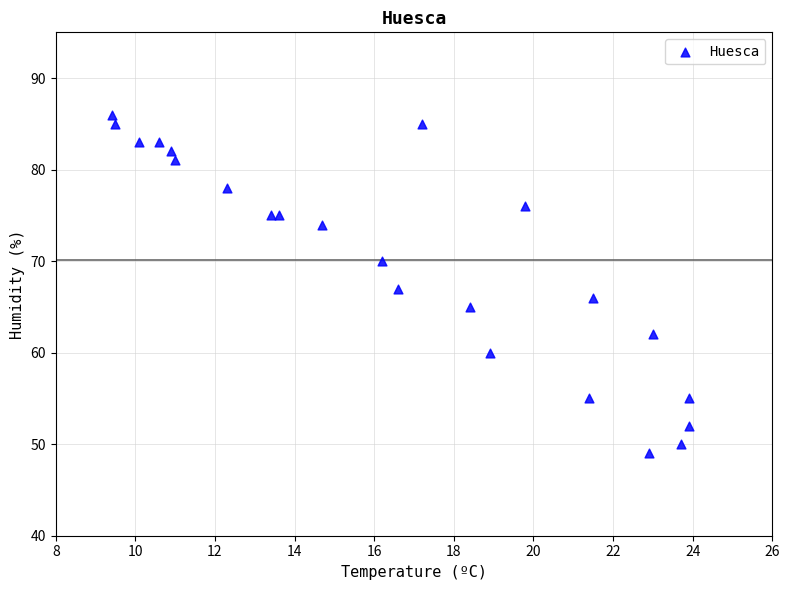

What is the range of Y values (max minus min)?

37